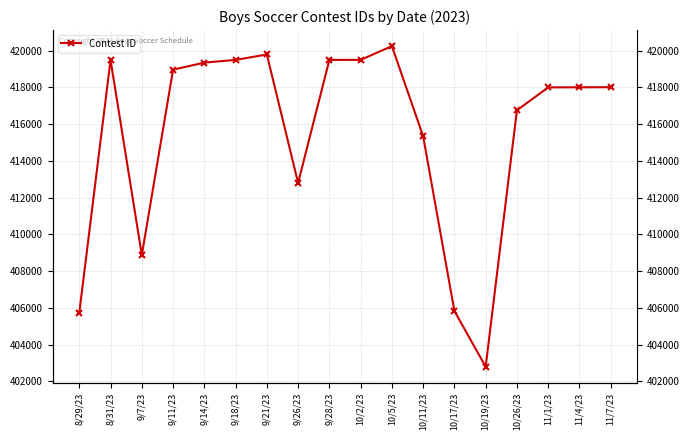

What is the difference between the values at 10/5/23 and 9/26/23?

7443